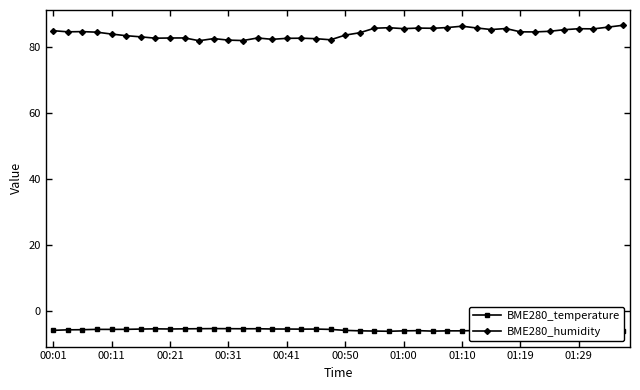

What is the minimum value shown in the chart?

-6.0